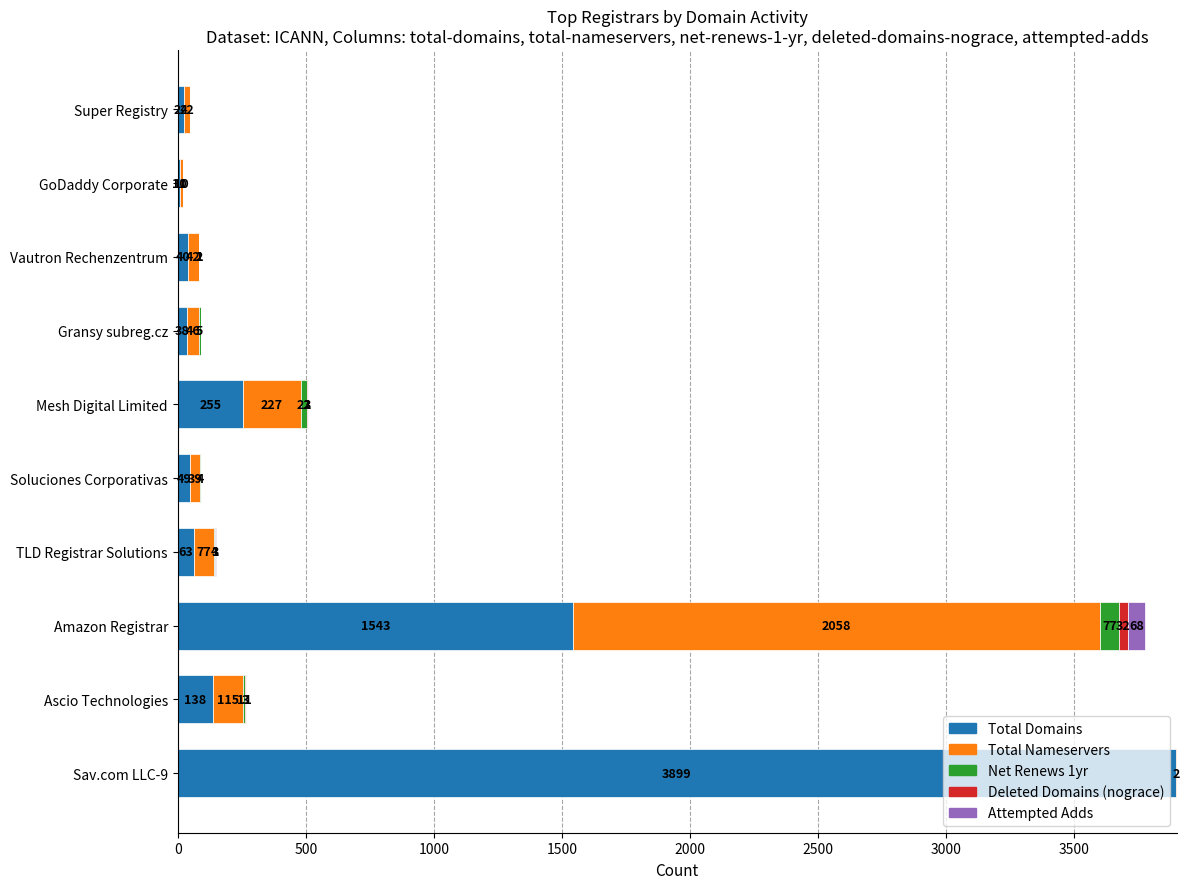

How many series are shown in this chart?

5